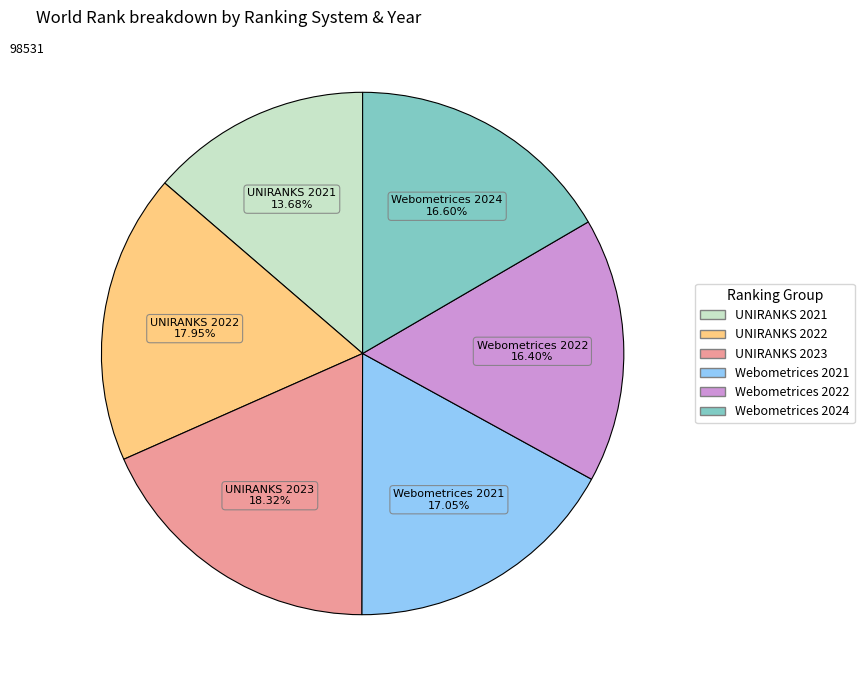

True or false: UNIRANKS 2022 accounts for 18% of the total.

True